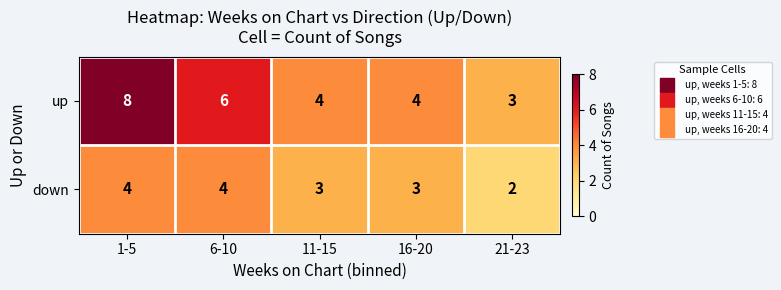

Which series has the widest spread of values?

up